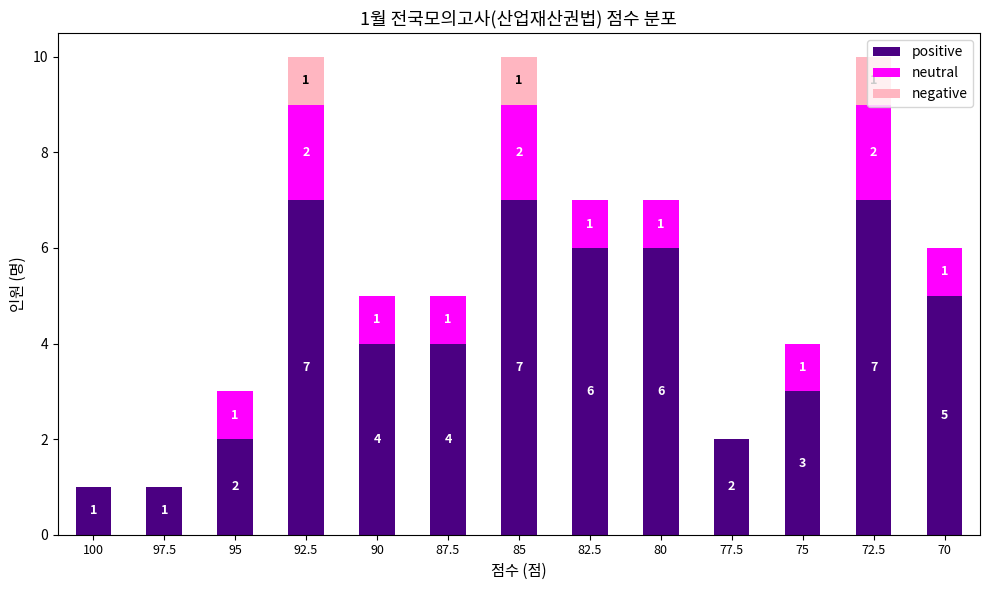

How many categories are shown in the chart?

13